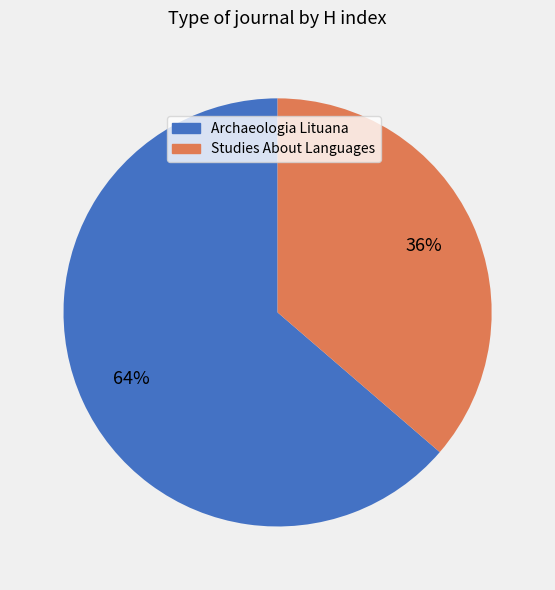

Which category has the smallest portion of the pie?

Studies About Languages